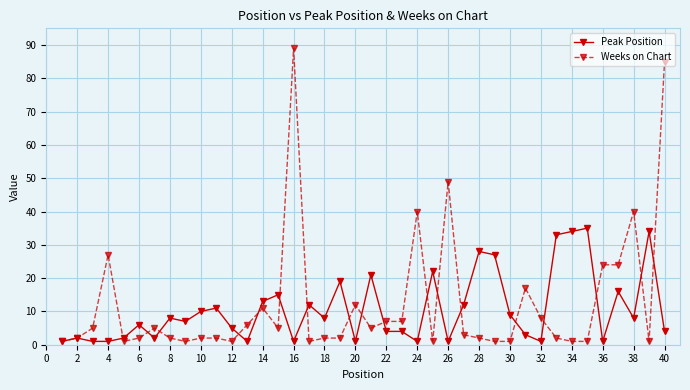

Rank the series by their maximum value, from highest to lowest.

Weeks on Chart, Peak Position